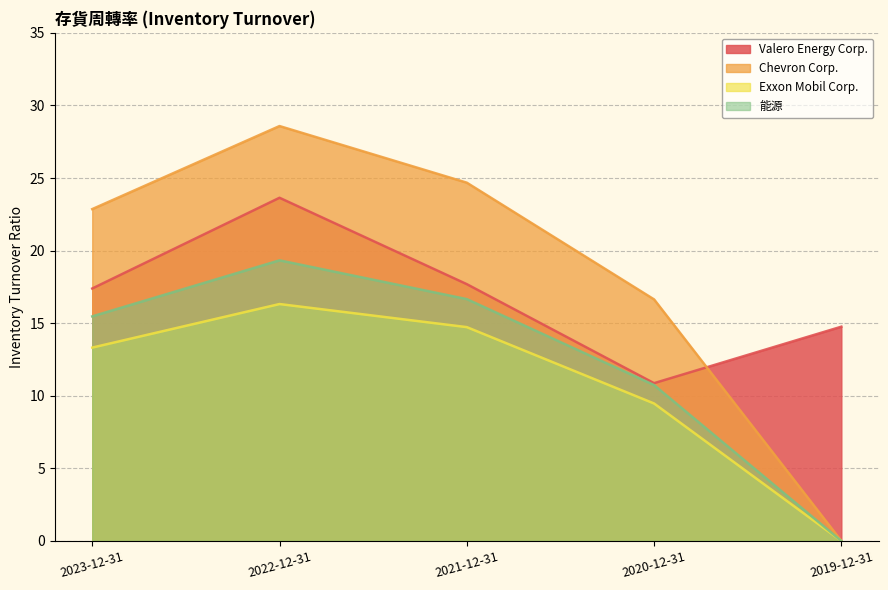

Does the chart have visible grid lines?

Yes